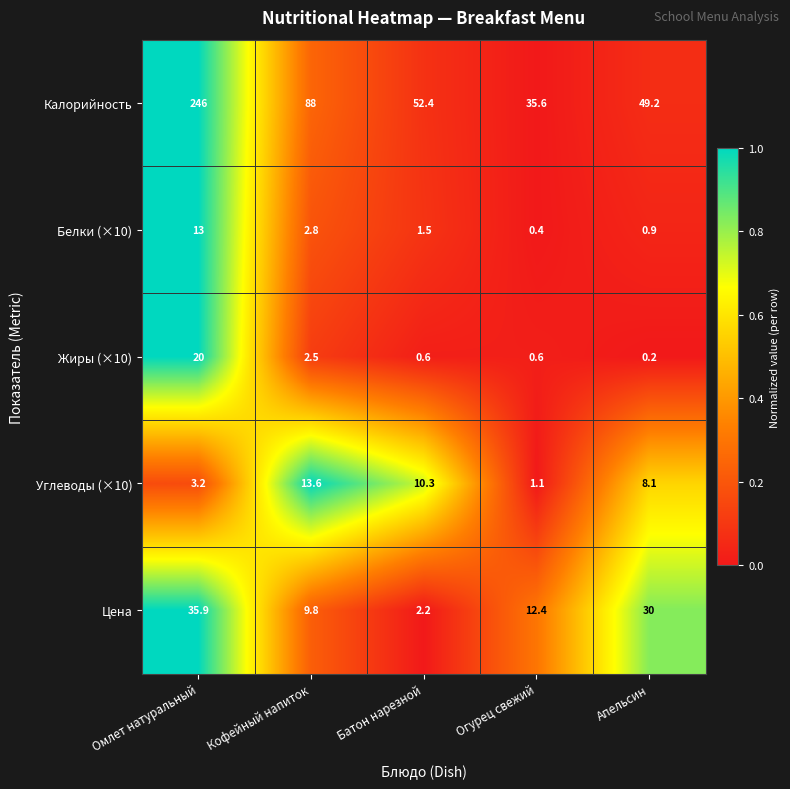

Reading left to right, transcribe all the data shown in this chart.

Калорийность: Омлет натуральный=246.0	Кофейный напиток=88.0	Батон нарезной=52.4	Огурец свежий=35.6	Апельсин=49.2
Белки (×10): Омлет натуральный=13.0	Кофейный напиток=2.8	Батон нарезной=1.5	Огурец свежий=0.4	Апельсин=0.9
Жиры (×10): Омлет натуральный=20.0	Кофейный напиток=2.5	Батон нарезной=0.6	Огурец свежий=0.6	Апельсин=0.2
Углеводы (×10): Омлет натуральный=3.2	Кофейный напиток=13.6	Батон нарезной=10.3	Огурец свежий=1.1	Апельсин=8.1
Цена: Омлет натуральный=35.9	Кофейный напиток=9.8	Батон нарезной=2.2	Огурец свежий=12.4	Апельсин=30.0